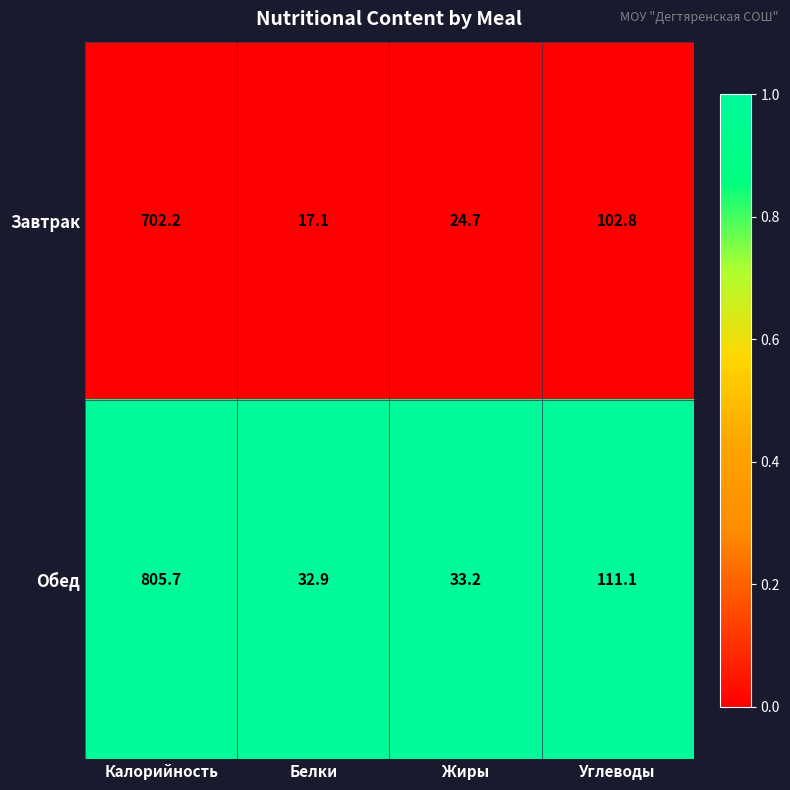

List the series in order of their peak value, highest first.

Обед, Завтрак